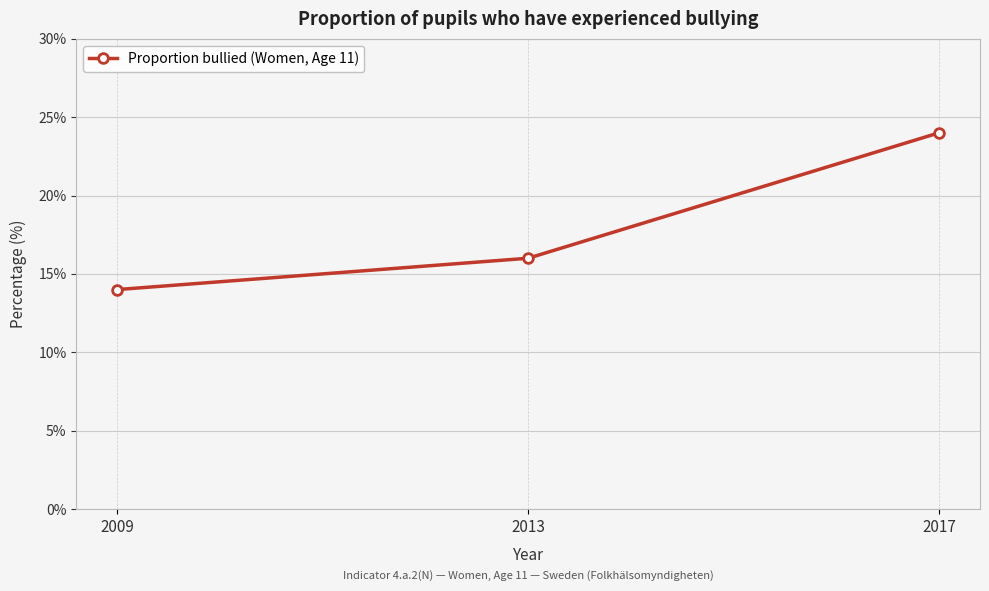

The value at 2009 is 5. True or false?

False